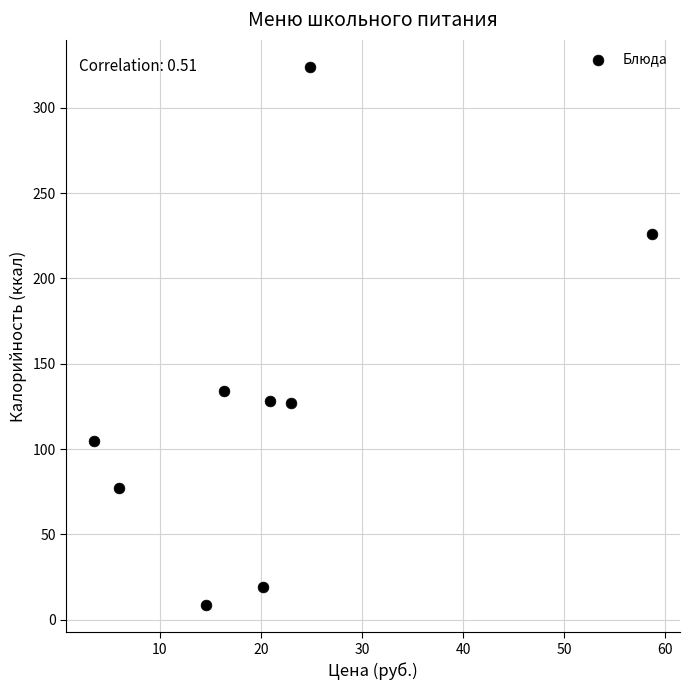

What is the range of X values (max minus min)?

55.2